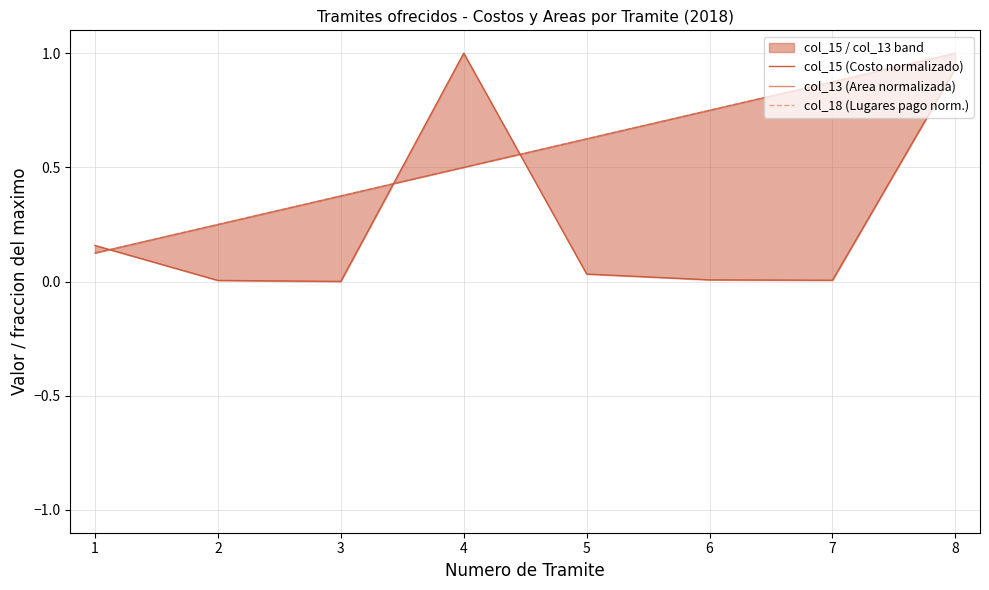

Is the value of col_15 (Costo normalizado) at 3 greater than the value of col_18 (Lugares pago norm.) at 5?

No